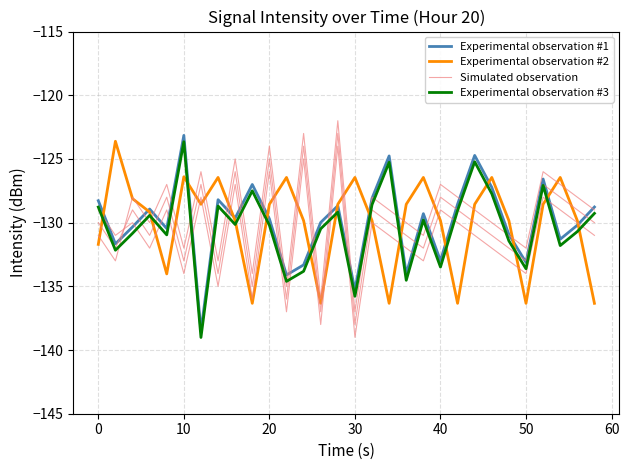

Which series has the largest total across all categories?

Experimental observation #1